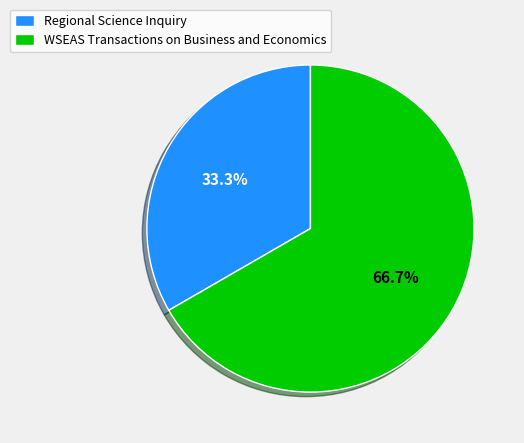

The WSEAS Transactions on Business and Economics slice represents 55% of the pie. True or false?

False